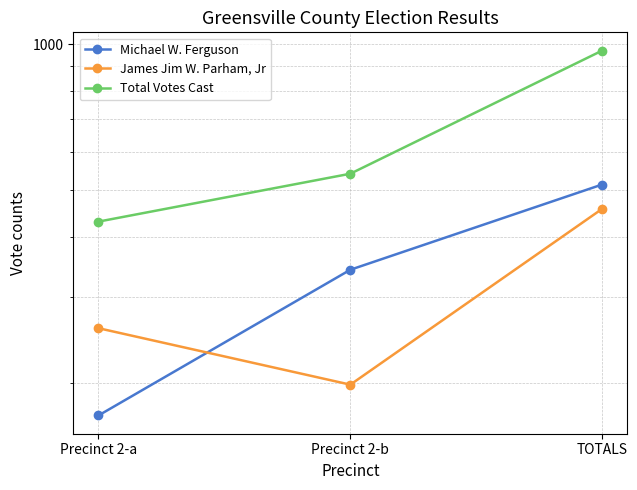

Does the chart have visible grid lines?

Yes